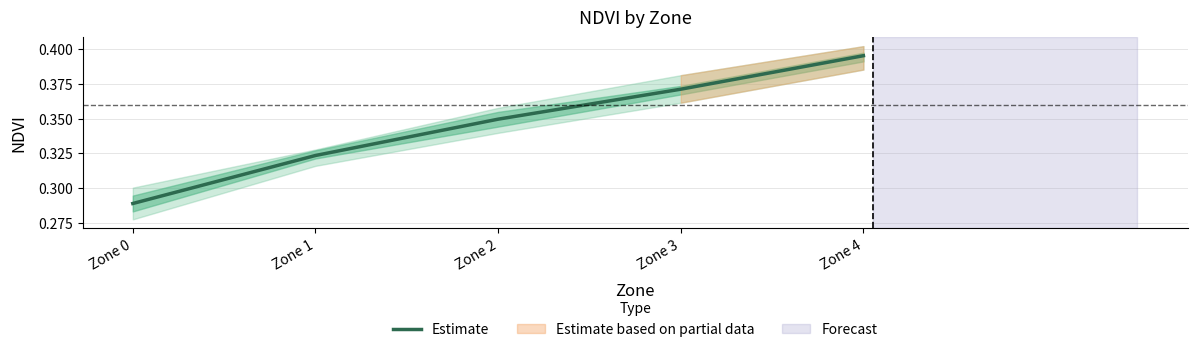

At which label is the value closest to 0?

Zone 0